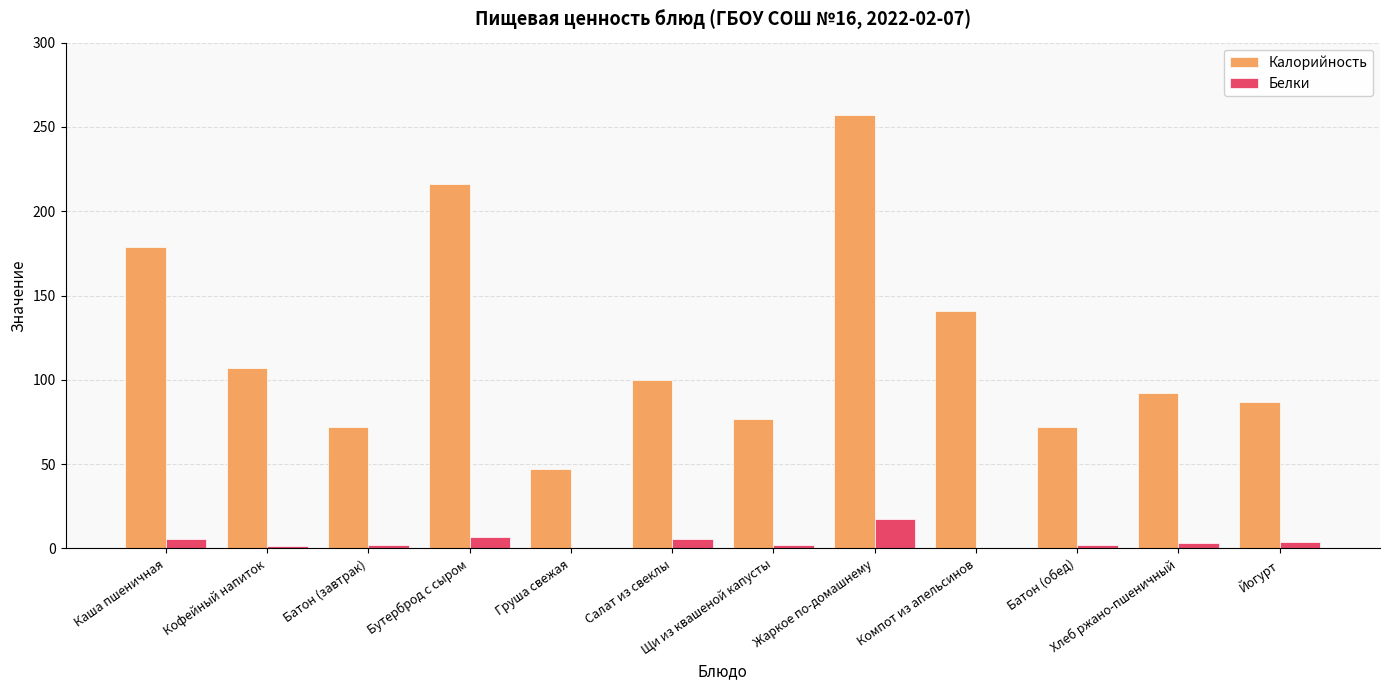

Where does the Белки series first go above 3?

Каша пшеничная